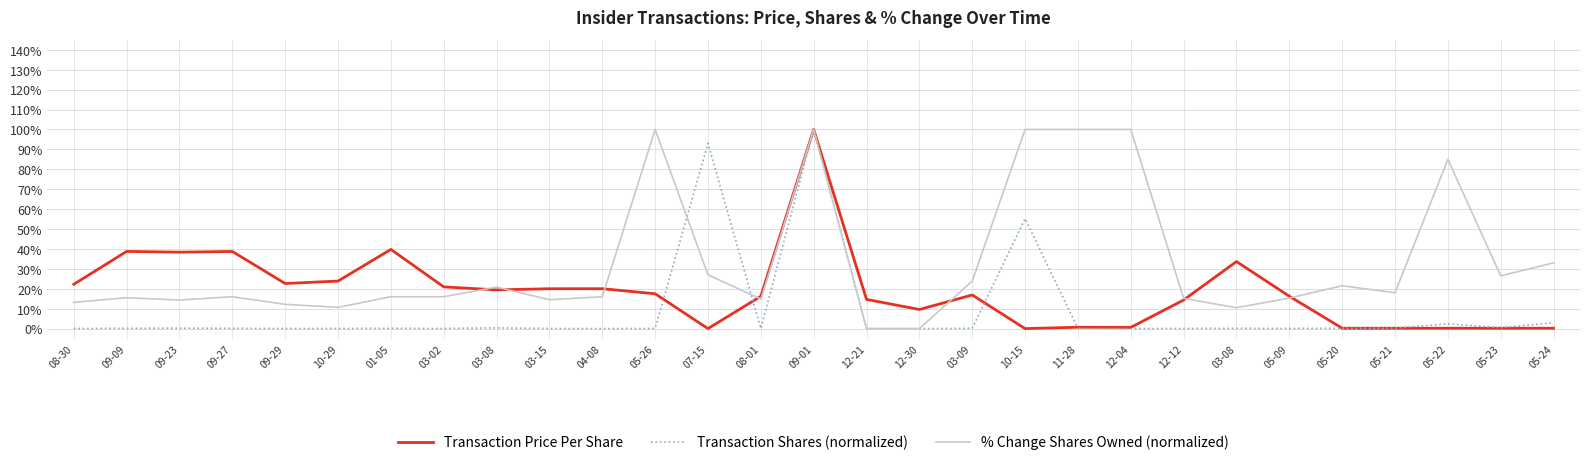

Reading left to right, what are all the values shown in this chart?

Transaction Price Per Share: 22.2	38.8	38.4	38.7	22.6	23.9	39.8	20.9	19.4	20.0	20.0	17.5	0.0	16.2	100.0	14.7	9.6	16.9	0.0	0.7	0.6	14.3	33.7	16.3	0.2	0.2	0.2	0.2	0.2
Transaction Shares (normalized): 0.1	0.1	0.2	0.1	0.1	0.1	0.1	0.1	0.3	0.0	0.0	0.1	93.0	0.0	100.0	0.0	0.0	0.1	55.2	0.0	0.0	0.1	0.1	0.1	0.2	0.2	2.4	0.5	2.9
% Change Shares Owned (normalized): 13.2	15.5	14.3	16.0	12.2	10.7	16.0	16.0	20.8	14.5	16.0	100.0	27.0	14.8	100.0	0.0	0.0	23.8	100.0	100.0	100.0	15.2	10.5	15.3	21.5	18.0	85.0	26.5	33.0